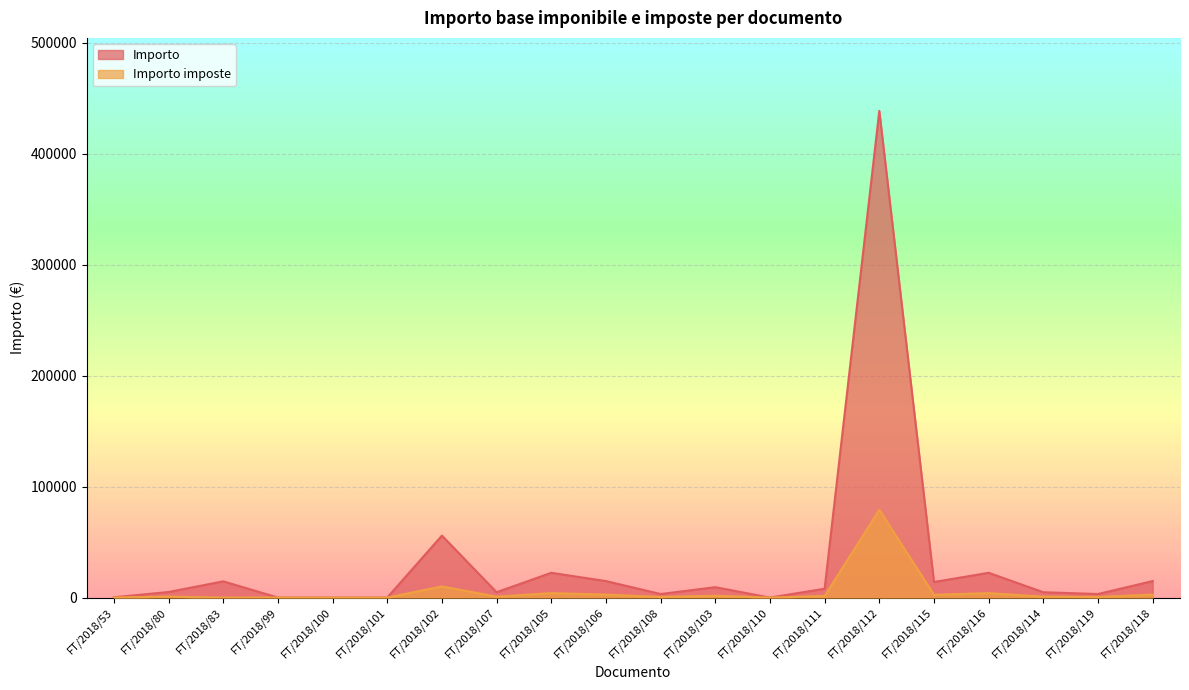

At which label does Importo first exceed 8000?

FT/2018/83